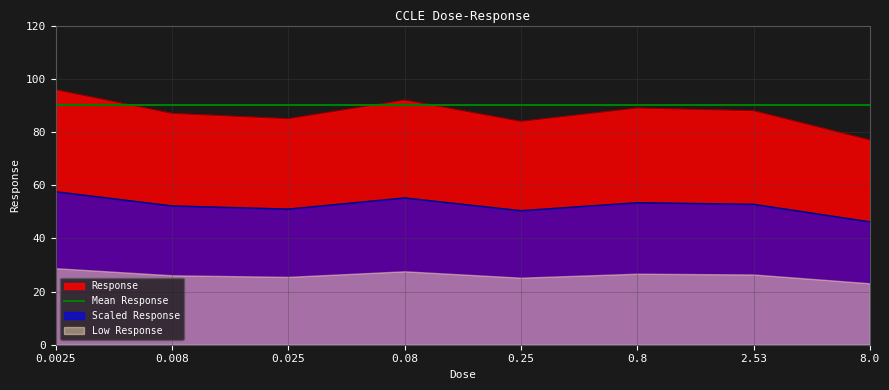

What is the ratio of the value at 0.008 to the value at 8.0?

1.1